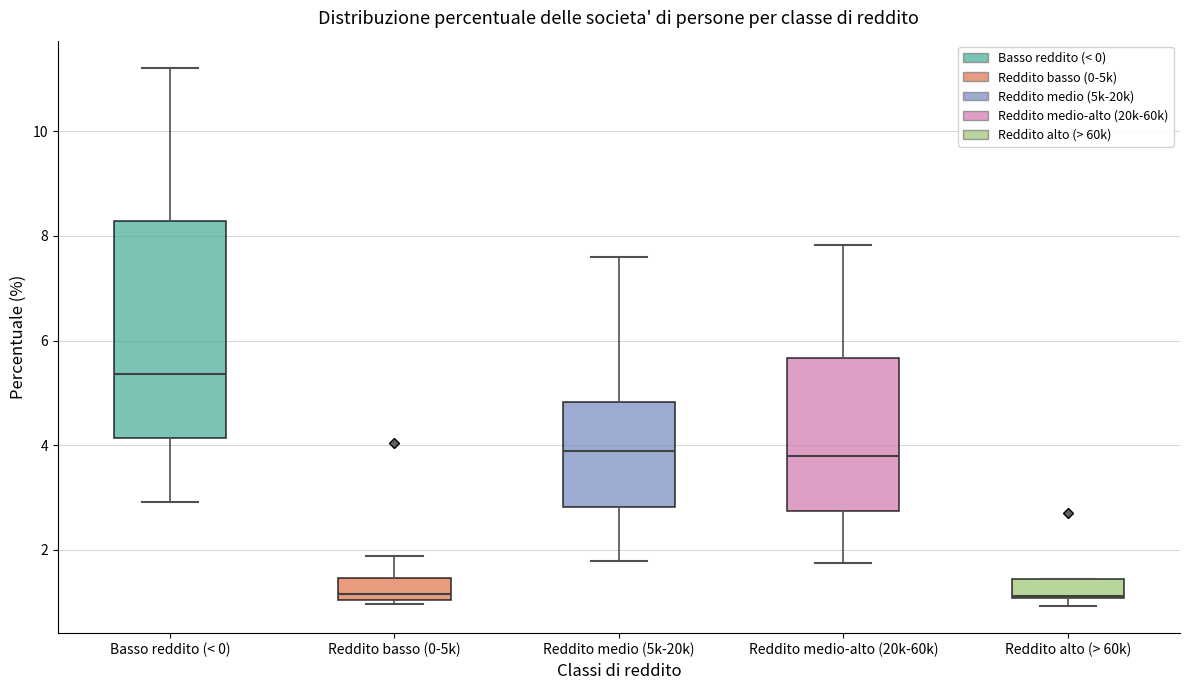

Where does the median line of the box for Reddito medio-alto (20k-60k) sit on the y-axis? The values are not printed on the chart, so give them approximately, as read against the axis.

3.8